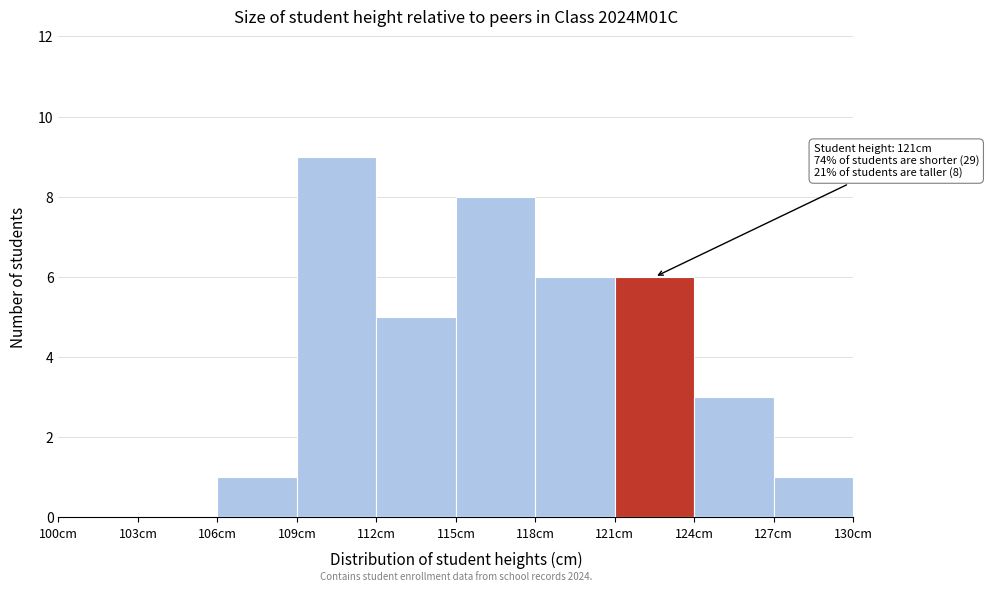

Which range on the x-axis has the tallest bar?

109 to 112